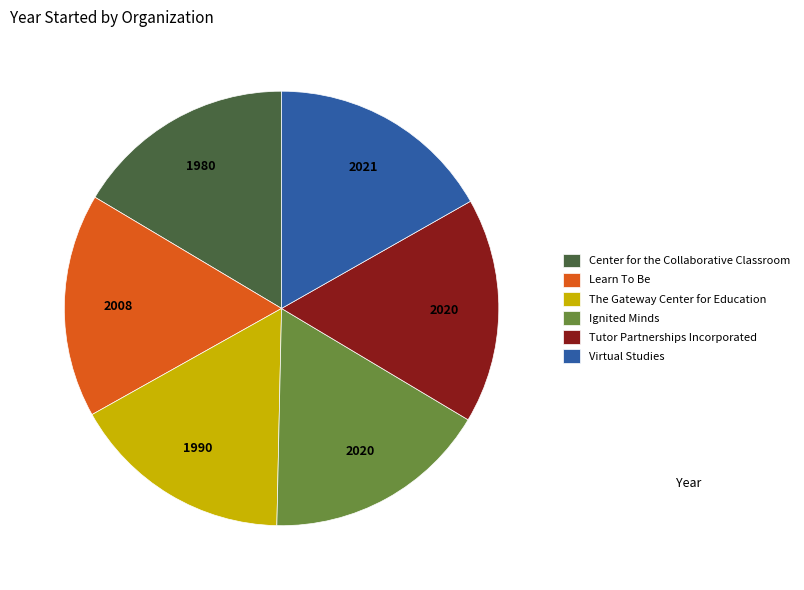

How many segments does this pie chart have?

6